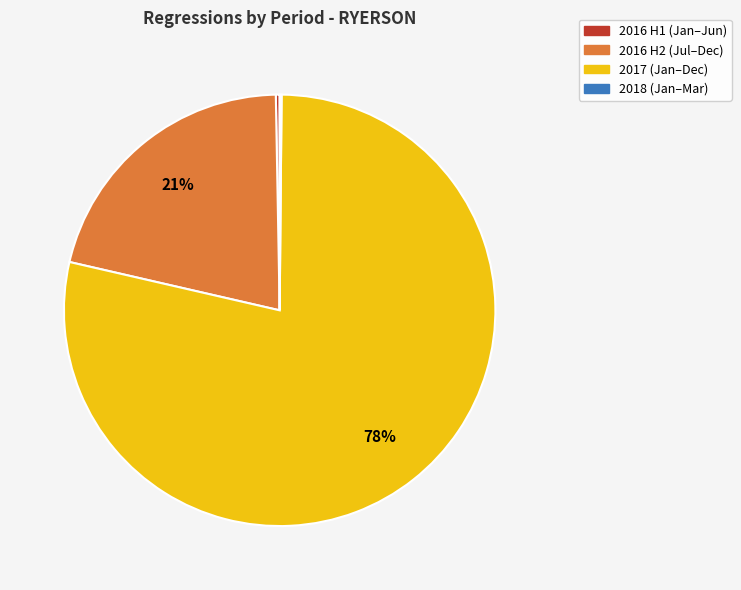

Is there any slice that represents more than half of the pie?

Yes